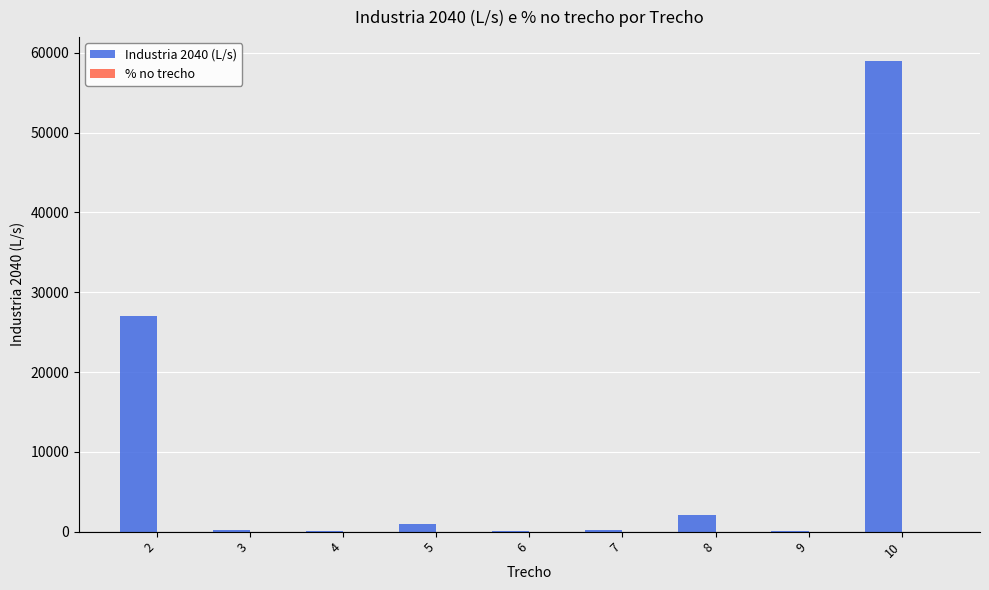

What is the greatest value displayed?

59018.9